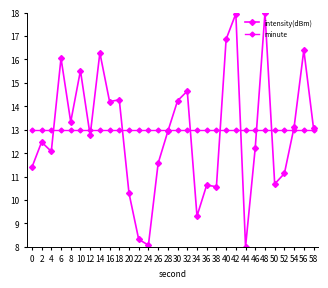

At which category is the sum across all series the highest?

48